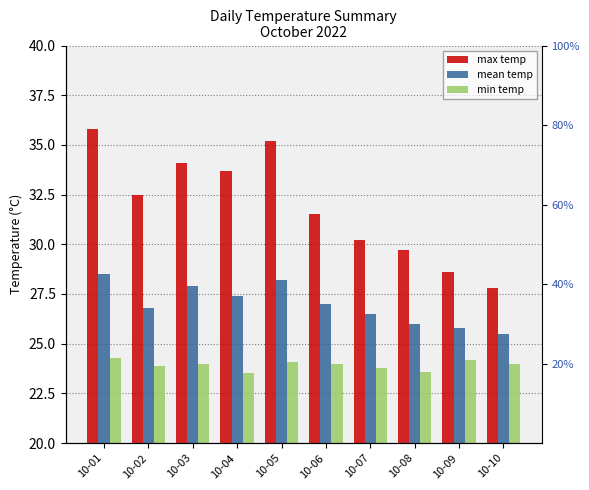

What are all the series names shown in the legend?

max temp, mean temp, min temp